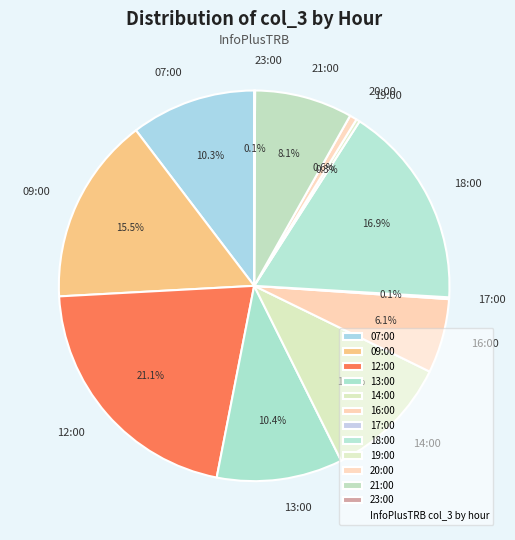

Do 19:00 and 20:00 together represent more than half of the pie?

No